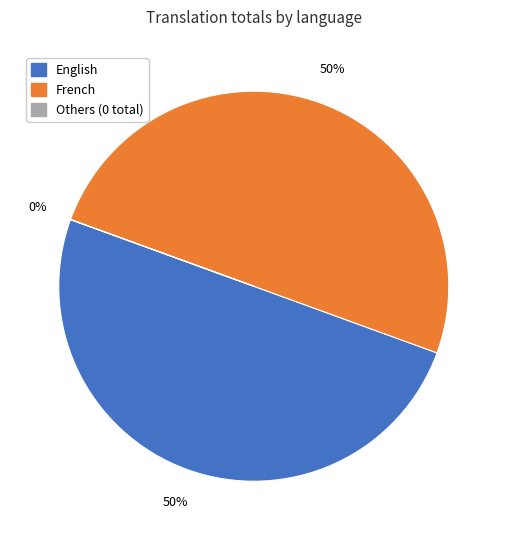

To the nearest percent, what is the difference between the largest and smallest slice percentages?

50%